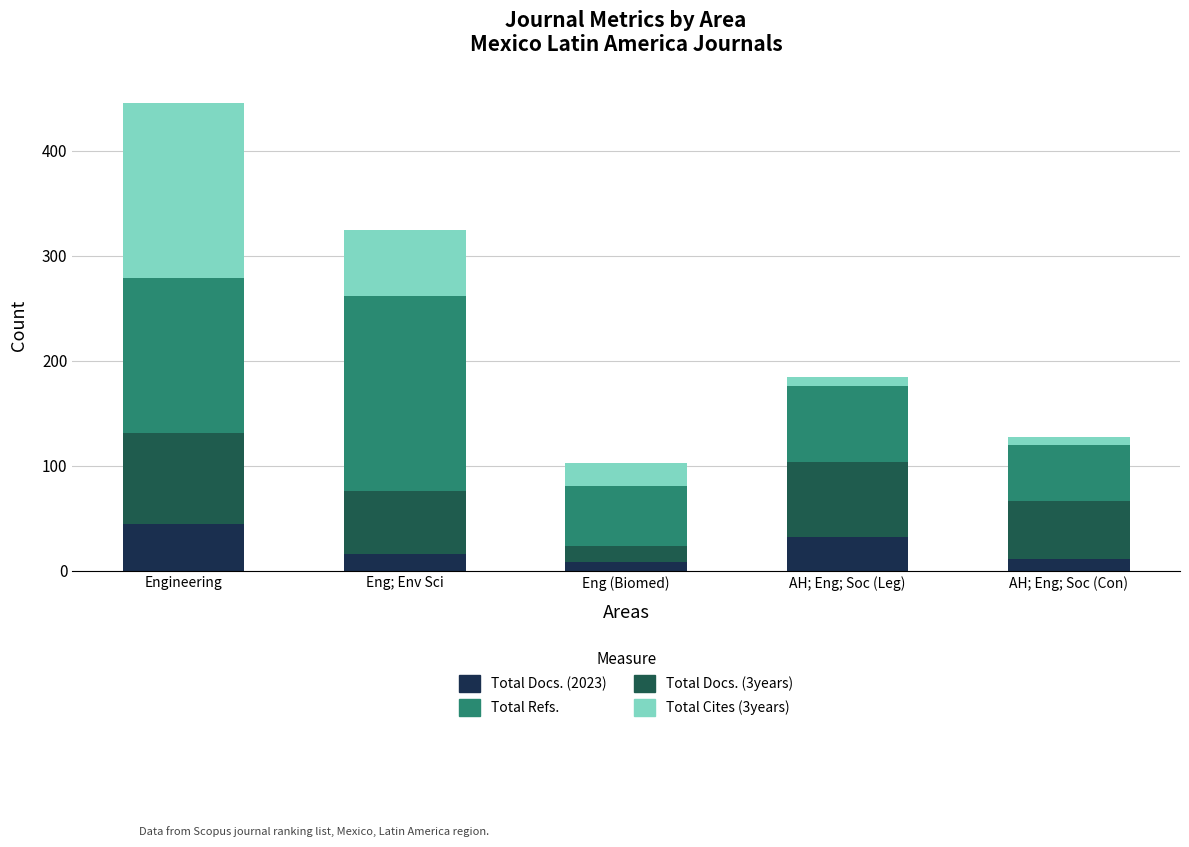

Is it true that Total Docs. (2023) equals 10 at AH; Eng; Soc (Leg)?

False